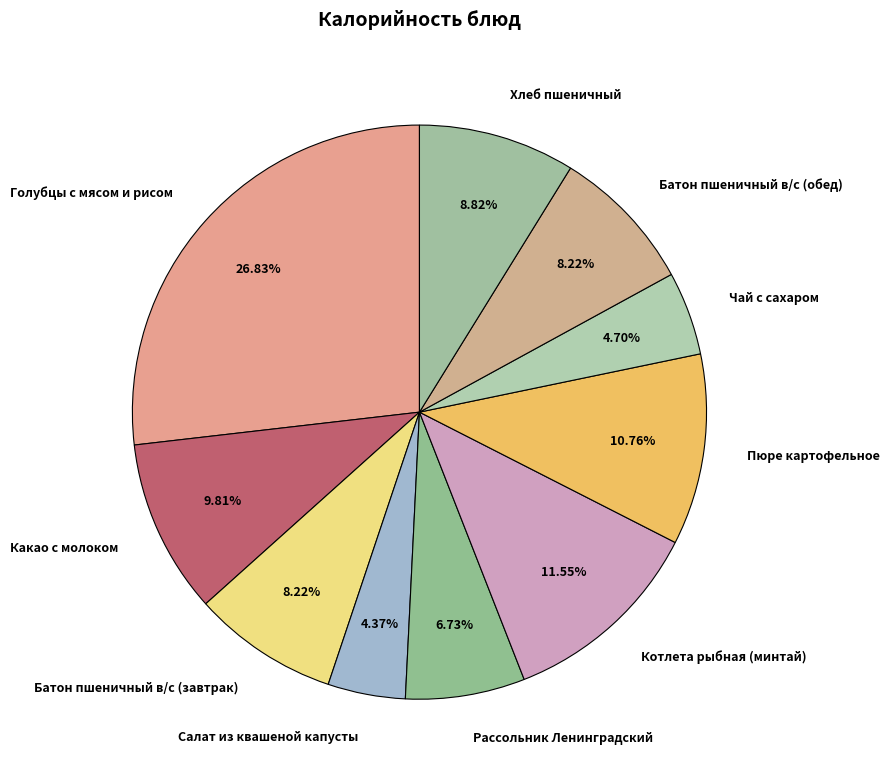

How many segments does this pie chart have?

10